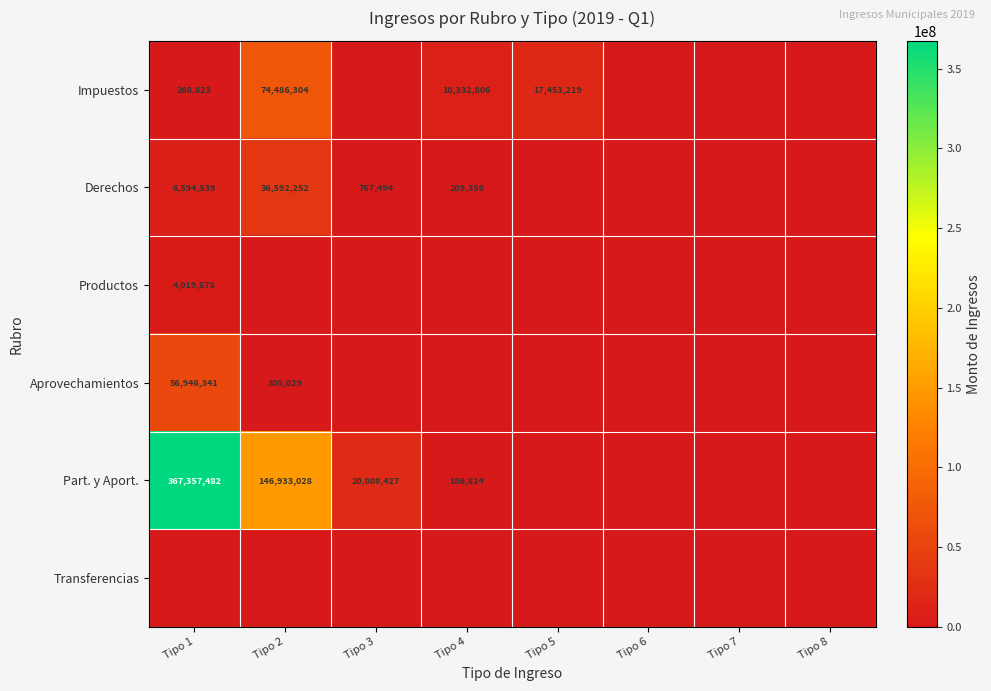

Is it true that Impuestos equals 118703616 at Tipo 2?

False